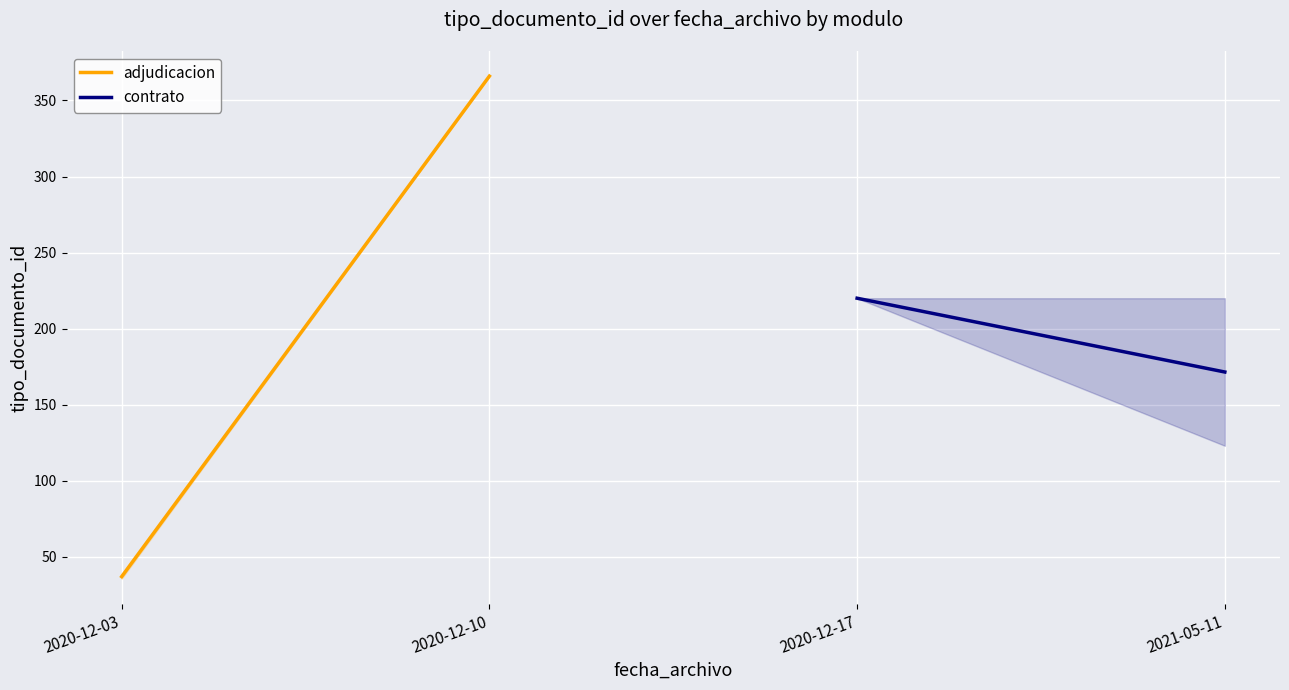

At which category is the sum across all series the highest?

2020-12-10